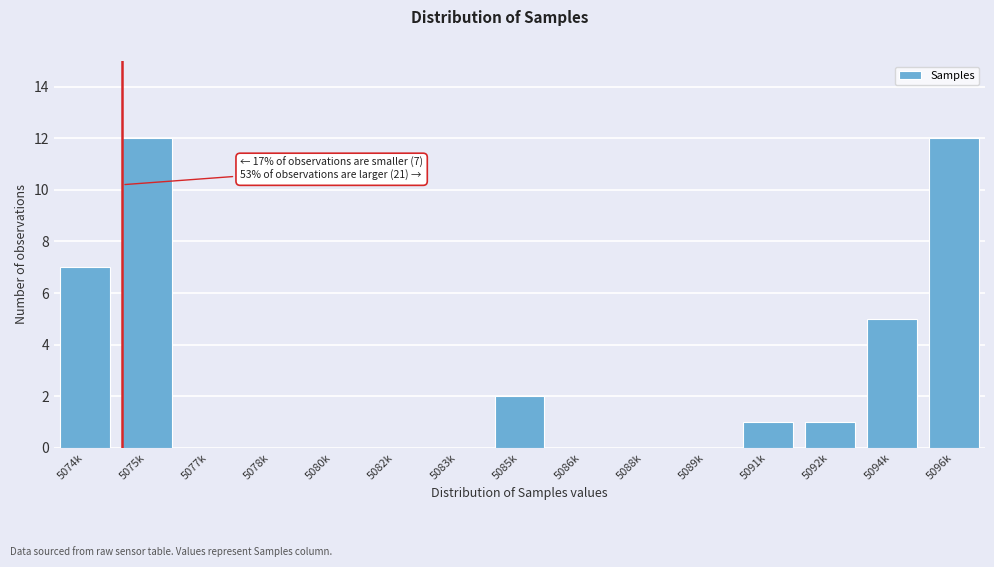

Reading left to right, what are all the values shown in this chart?

5074k=7	5075k=12	5077k=0	5078k=0	5080k=0	5082k=0	5083k=0	5085k=2	5086k=0	5088k=0	5089k=0	5091k=1	5092k=1	5094k=5	5096k=12